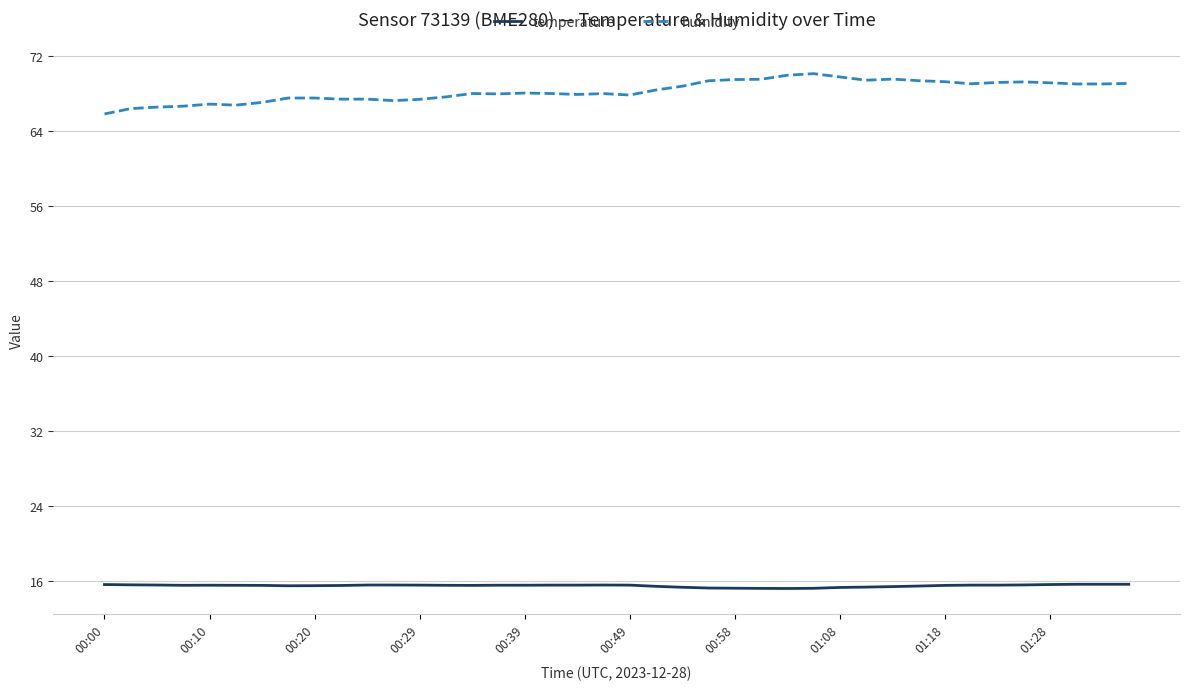

List the series in order of their peak value, highest first.

humidity, temperature